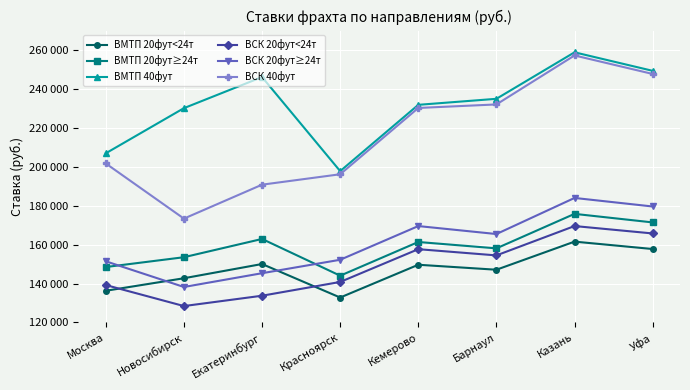

Reading right to left, extract all data points from this chart.

ВМТП 20фут<24т: Уфа=157745	Казань=161550	Барнаул=147105	Кемерово=149665	Красноярск=132825	Екатеринбург=150045	Новосибирск=142735	Москва=136295
ВМТП 20фут≥24т: Уфа=171415	Казань=175810	Барнаул=158085	Кемерово=161360	Красноярск=144045	Екатеринбург=162920	Новосибирск=153535	Москва=148495
ВМТП 40фут: Уфа=249300	Казань=258810	Барнаул=234925	Кемерово=231830	Красноярск=197770	Екатеринбург=246100	Новосибирск=230125	Москва=206935
ВСК 20фут<24т: Уфа=165745	Казань=169550	Барнаул=154470	Кемерово=157665	Красноярск=140825	Екатеринбург=133755	Новосибирск=128440	Москва=139230
ВСК 20фут≥24т: Уфа=179595	Казань=183990	Барнаул=165445	Кемерово=169540	Красноярск=152225	Екатеринбург=145320	Новосибирск=138240	Москва=151435
ВСК 40фут: Уфа=247690	Казань=257200	Барнаул=232035	Кемерово=230220	Красноярск=196160	Екатеринбург=190805	Новосибирск=173370	Москва=201695